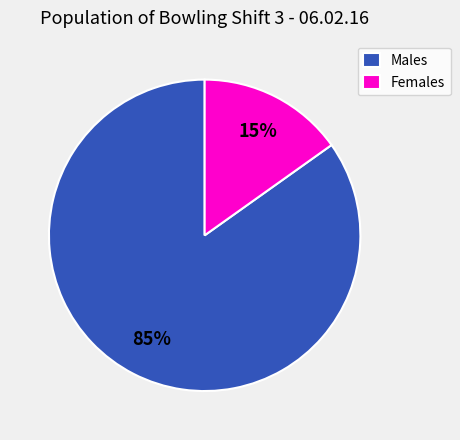

Rank the categories by value from lowest to highest.

Females, Males